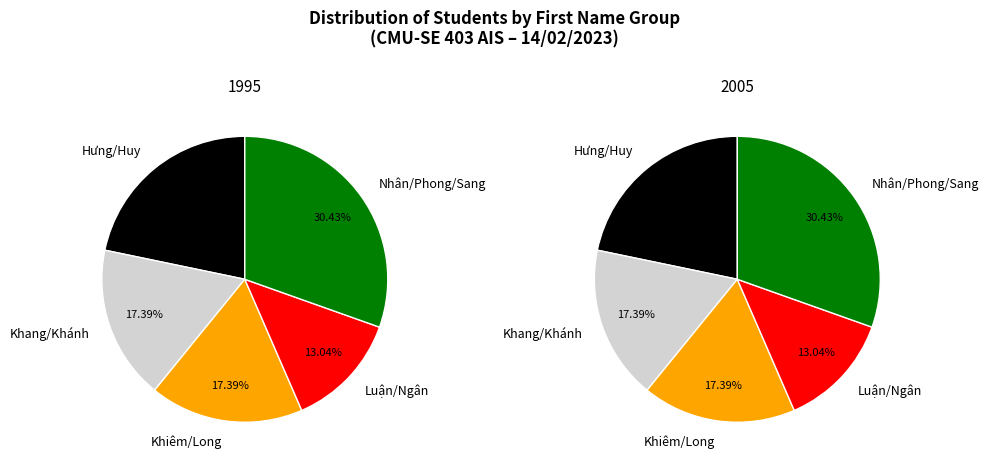

Rank the series by their maximum value, from lowest to highest.

1995, 2005